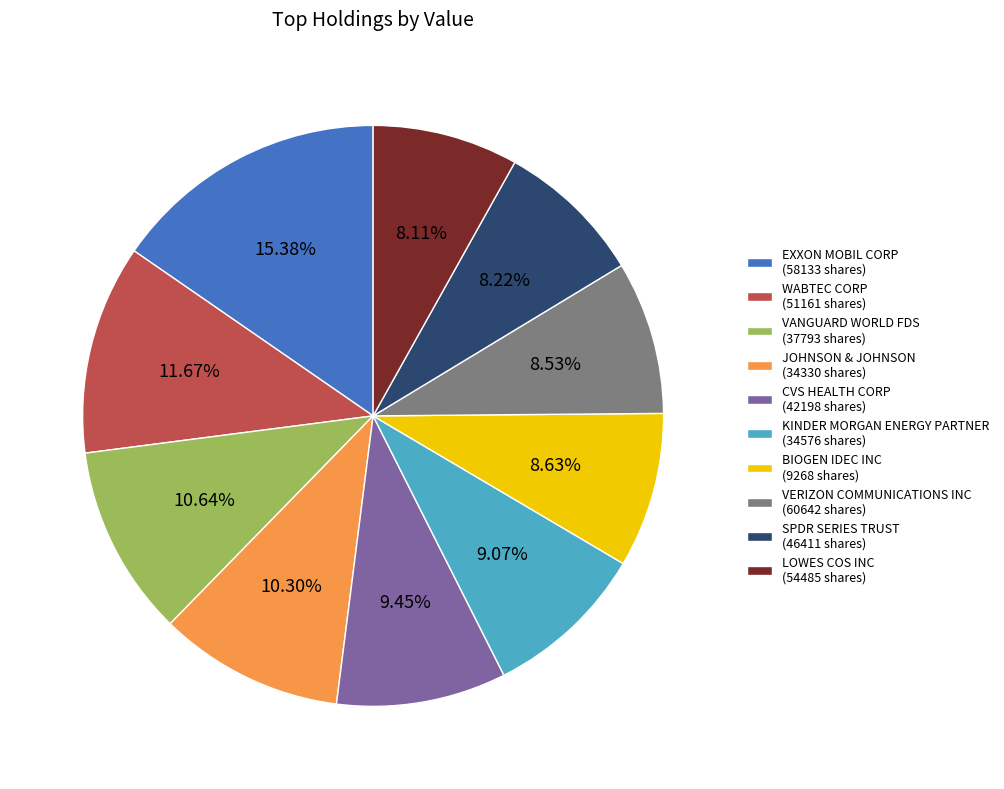

What portion of the pie excludes KINDER MORGAN ENERGY PARTNER?

90.9%